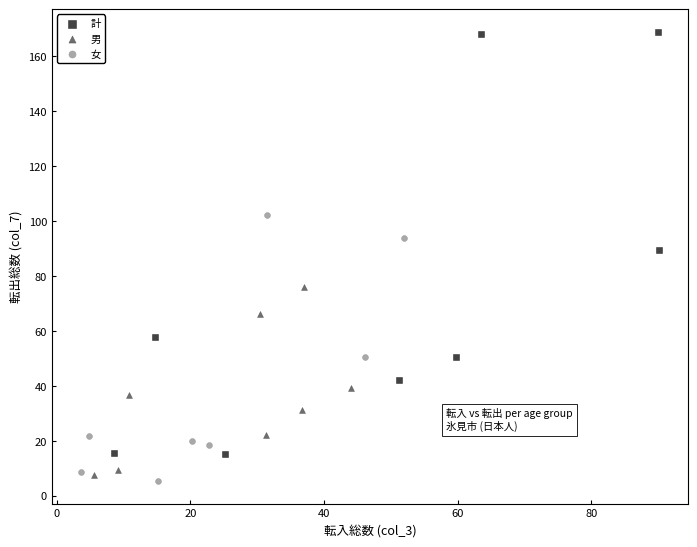

Which series reaches the maximum Y coordinate?

計